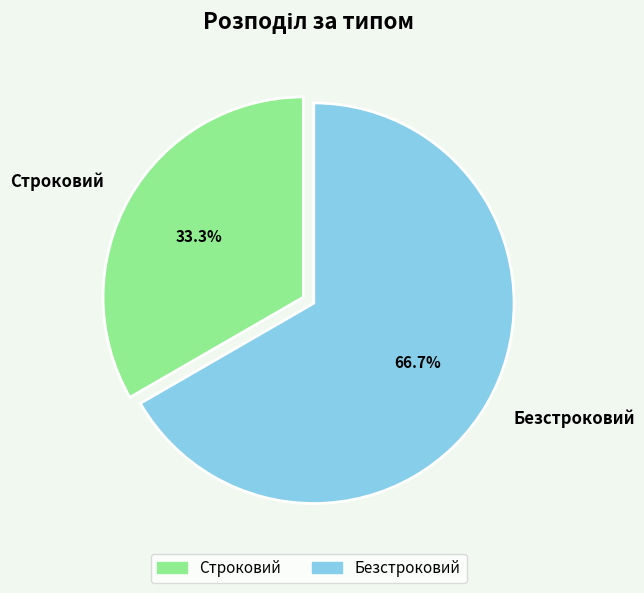

Is Строковий the majority of the pie?

No